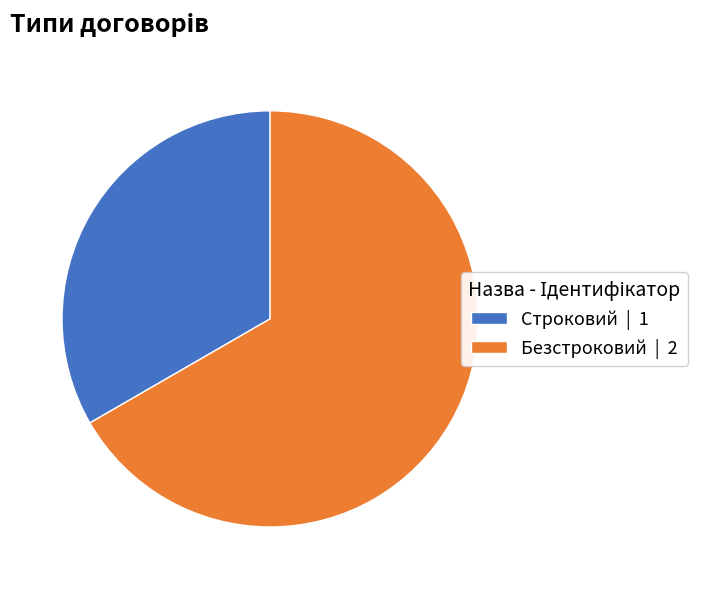

Combined, do Безстроковий | 2 and Строковий | 1 account for over 50%?

Yes